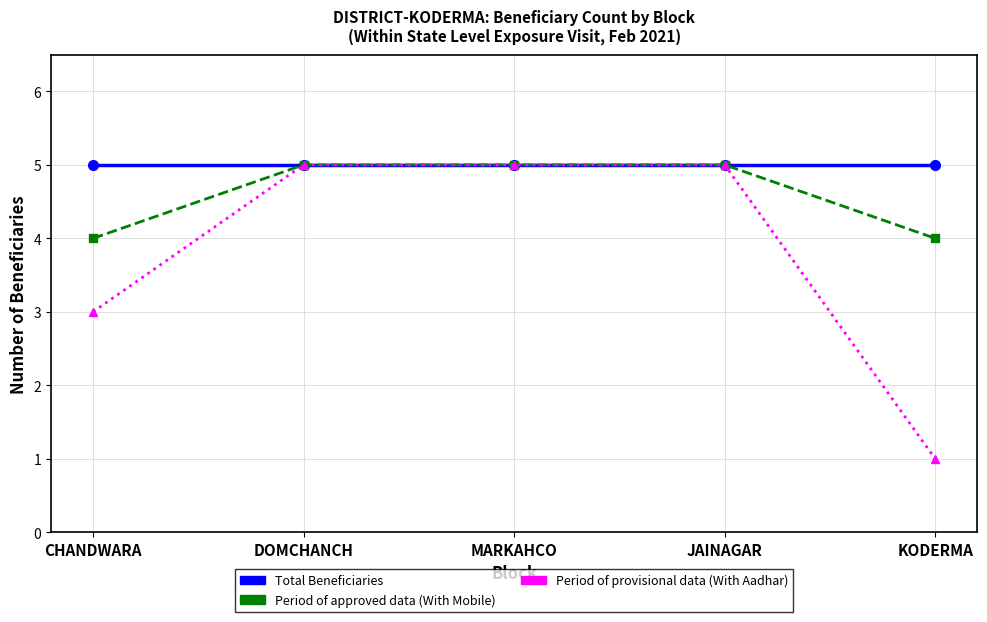

What is the total value across all series at MARKAHCO?

15